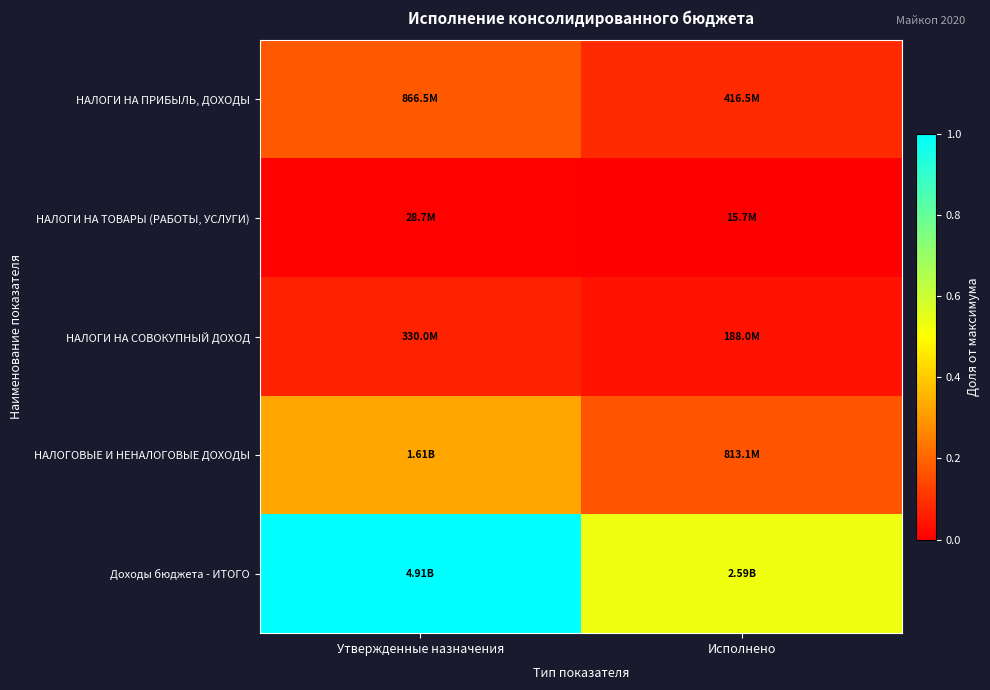

Reading right to left, transcribe all the data shown in this chart.

НАЛОГИ НА ПРИБЫЛЬ, ДОХОДЫ: Исполнено=0.1	Утвержденные назначения=0.2
НАЛОГИ НА ТОВАРЫ (РАБОТЫ, УСЛУГИ): Исполнено=0.0	Утвержденные назначения=0.0
НАЛОГИ НА СОВОКУПНЫЙ ДОХОД: Исполнено=0.0	Утвержденные назначения=0.1
НАЛОГОВЫЕ И НЕНАЛОГОВЫЕ ДОХОДЫ: Исполнено=0.2	Утвержденные назначения=0.3
Доходы бюджета - ИТОГО: Исполнено=0.5	Утвержденные назначения=1.0